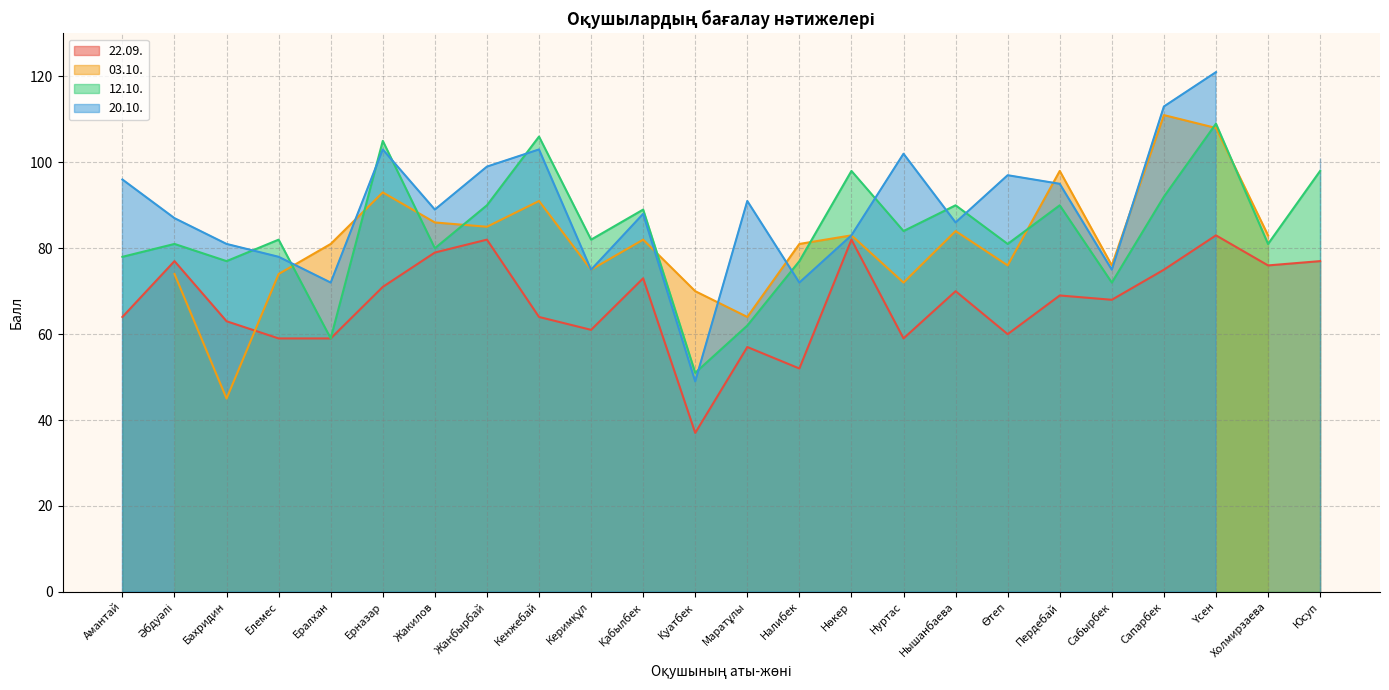

Which label corresponds to the largest value in the chart?

Үсен